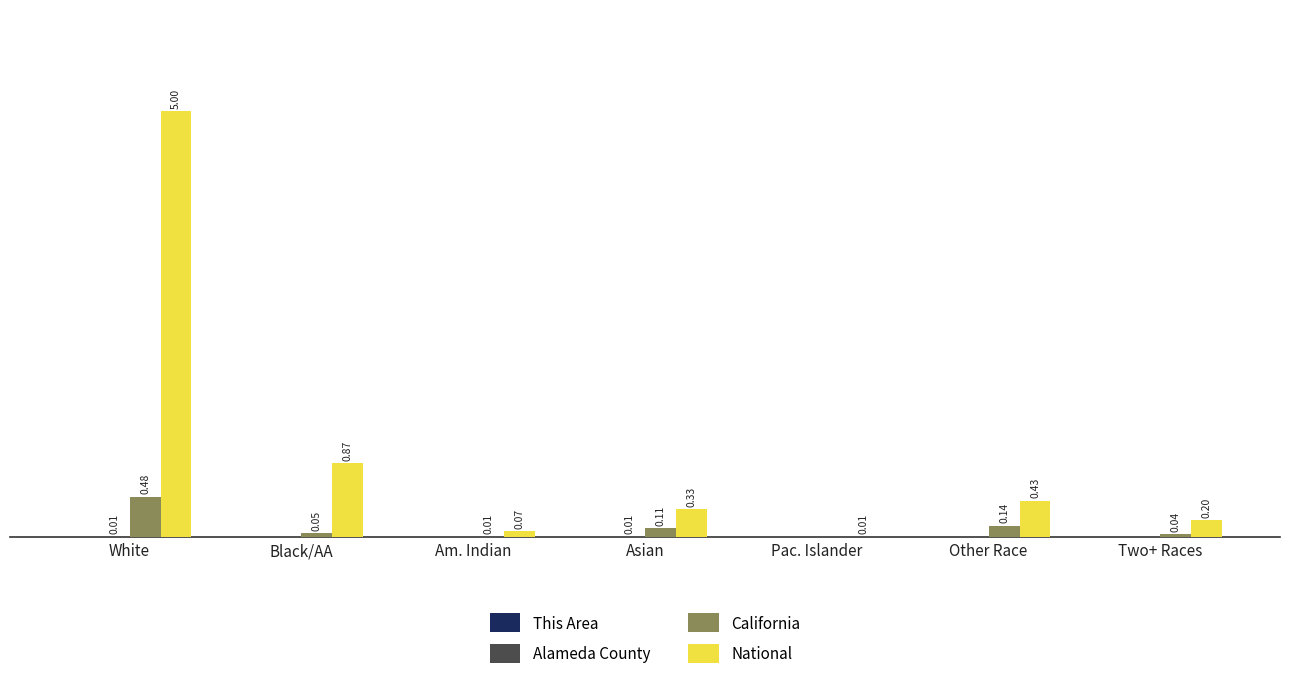

Which series changed the most between White and Asian?

National